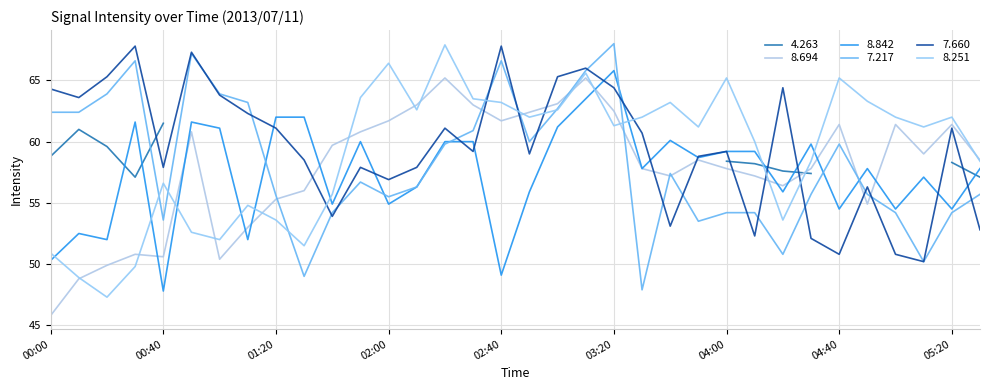

Which label corresponds to the largest value in the chart?

03:20